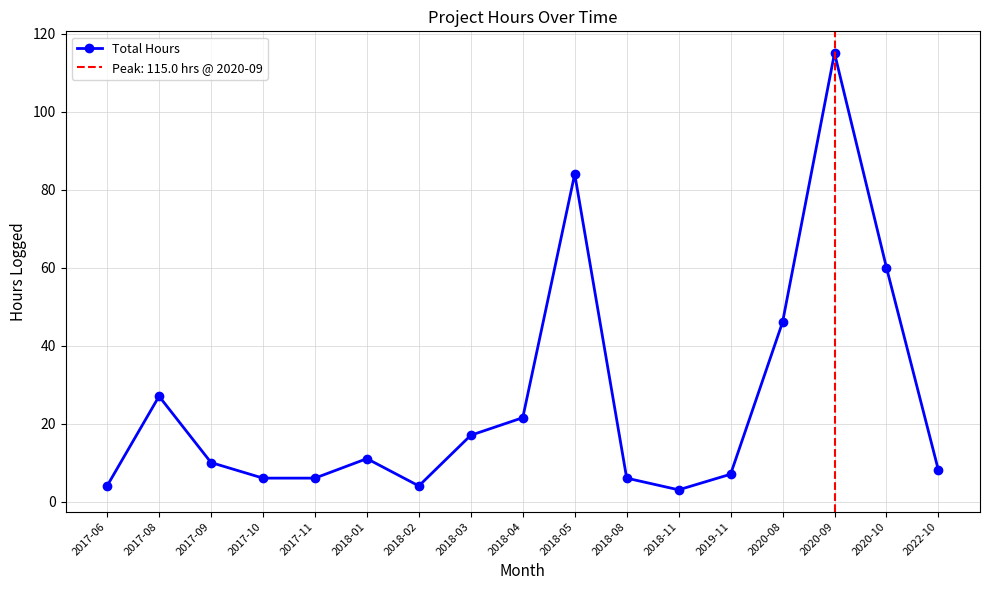

What is the maximum value shown in the chart?

115.0